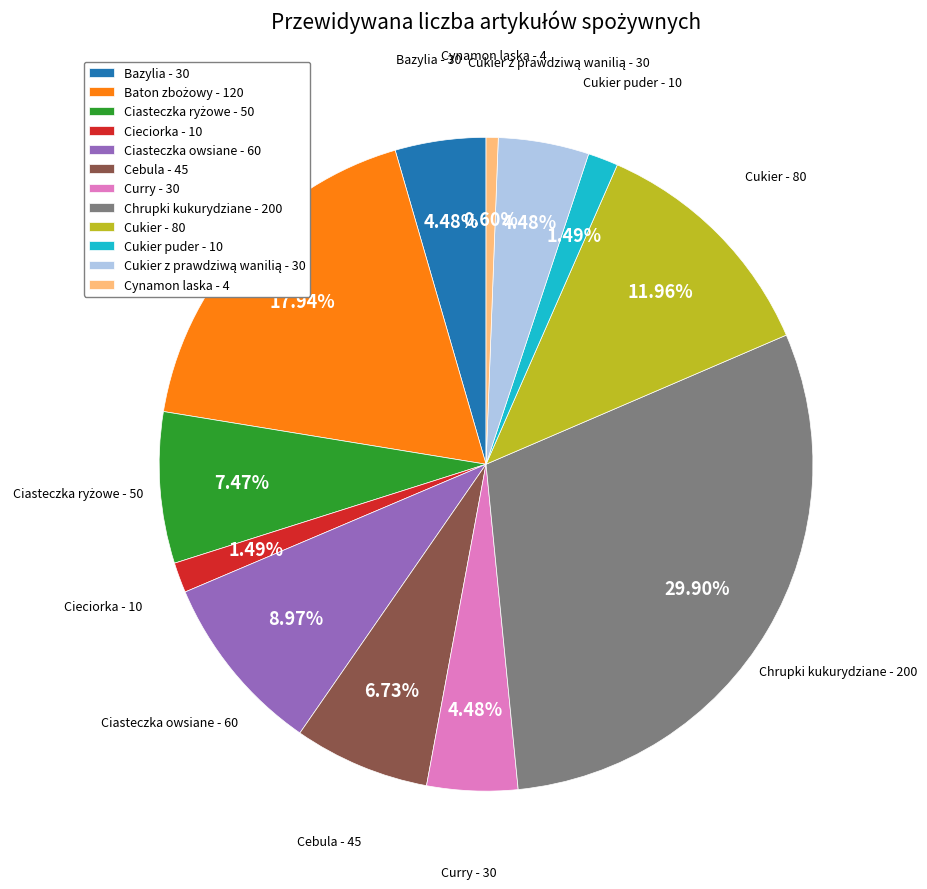

How many segments does this pie chart have?

12